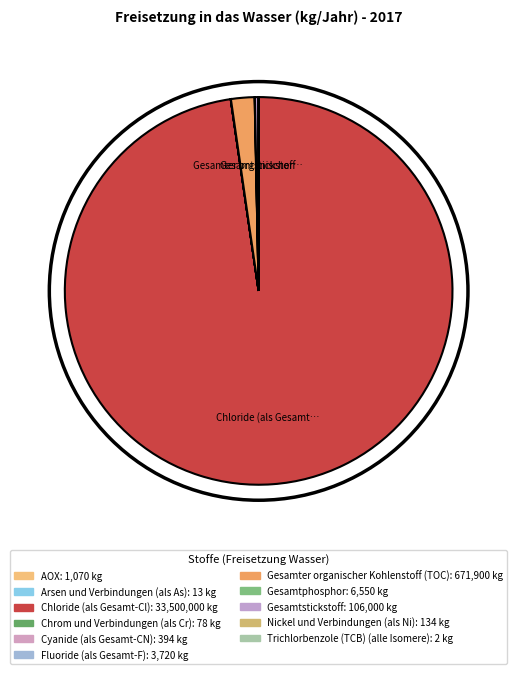

Rank the categories by value from highest to lowest.

Chloride (als Gesamt-Cl), Gesamter organischer Kohlenstoff (TOC), Gesamtstickstoff, Gesamtphosphor, Fluoride (als Gesamt-F), AOX, Cyanide (als Gesamt-CN), Nickel und Verbindungen (als Ni), Chrom und Verbindungen (als Cr), Arsen und Verbindungen (als As), Trichlorbenzole (TCB) (alle Isomere)